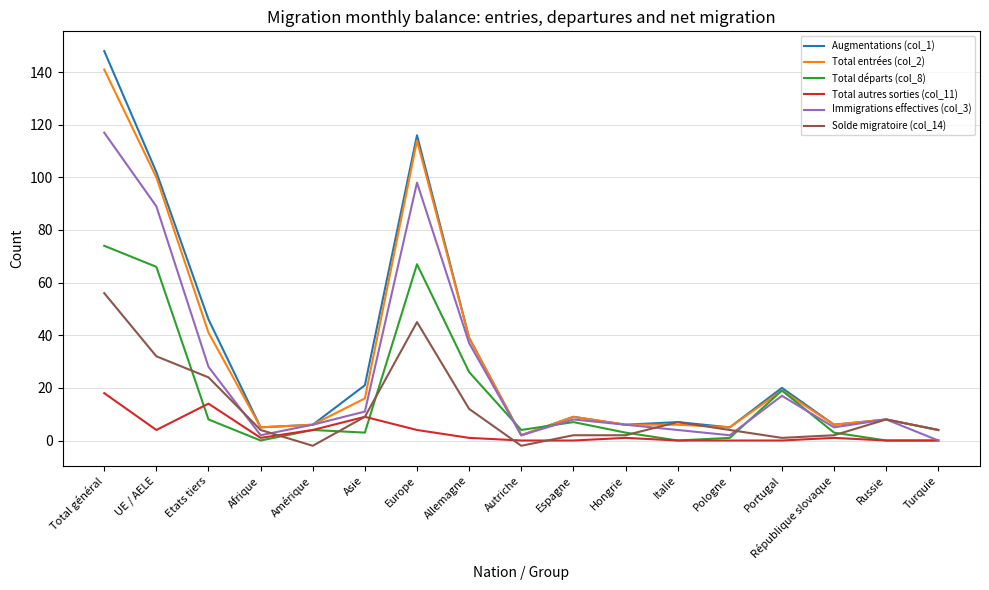

At how many categories does at least one series exceed 139?

1